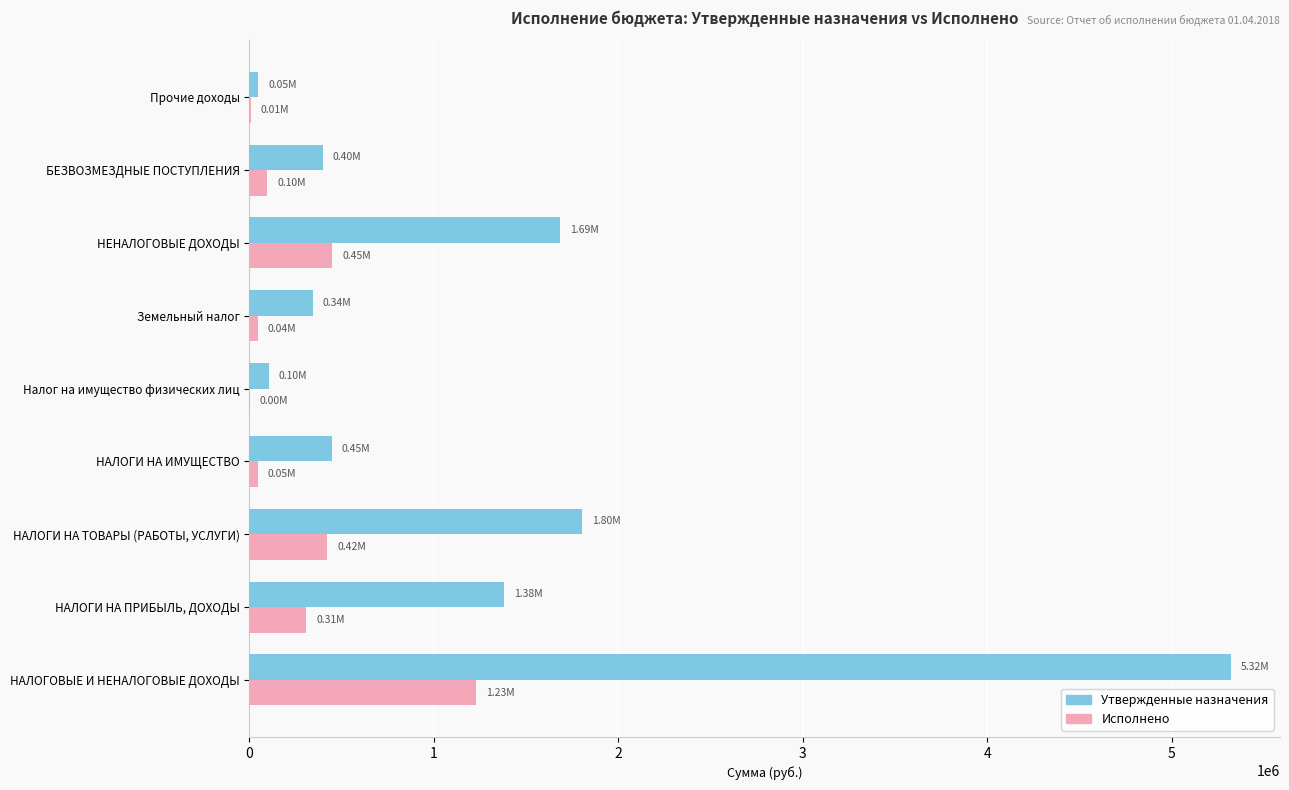

Which label corresponds to the largest value in the chart?

НАЛОГОВЫЕ И НЕНАЛОГОВЫЕ ДОХОДЫ